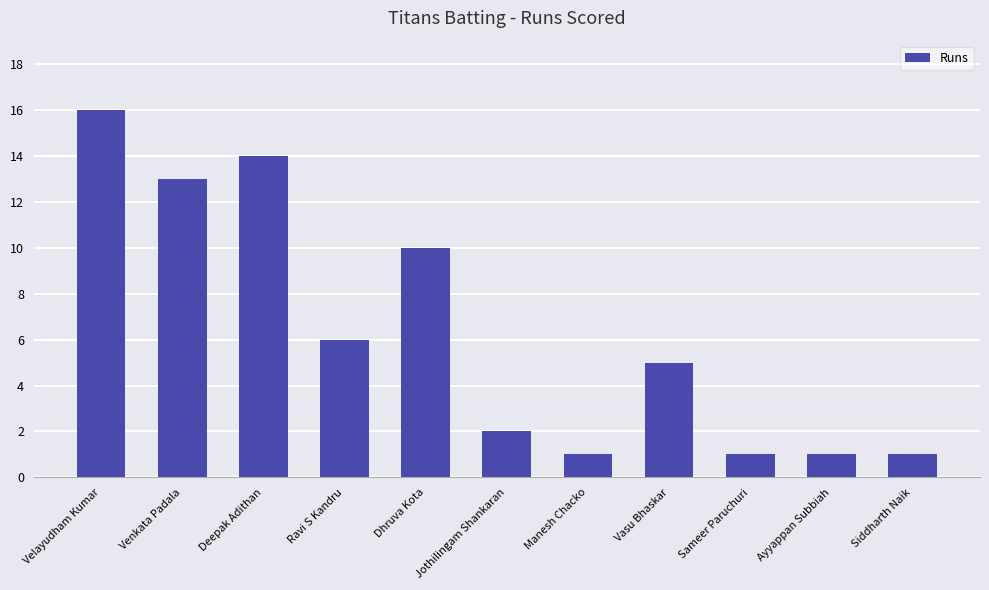

What is the label of the 8th bar from the right?

Ravi S Kandru